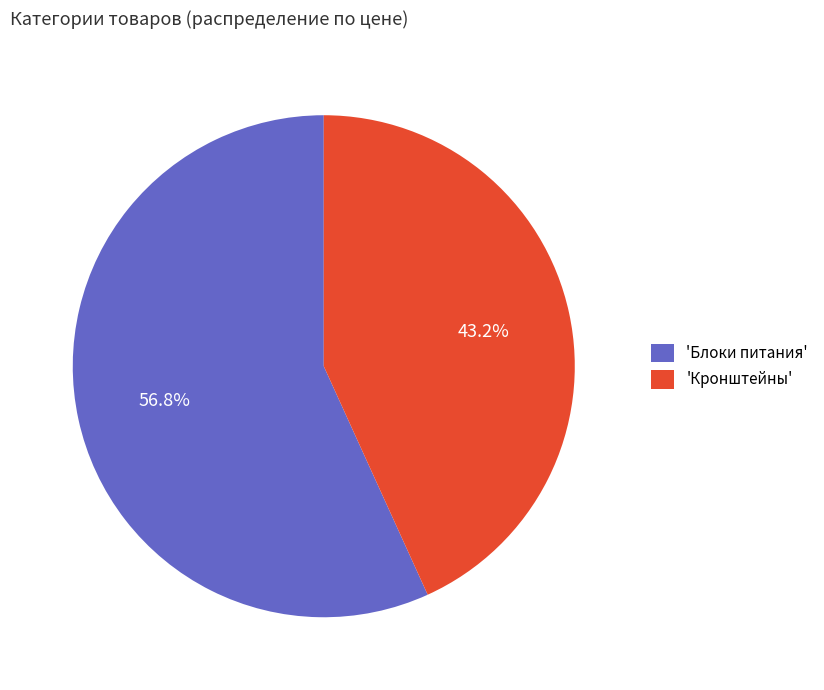

What portion of the pie excludes 'Блоки питания'?

43.2%